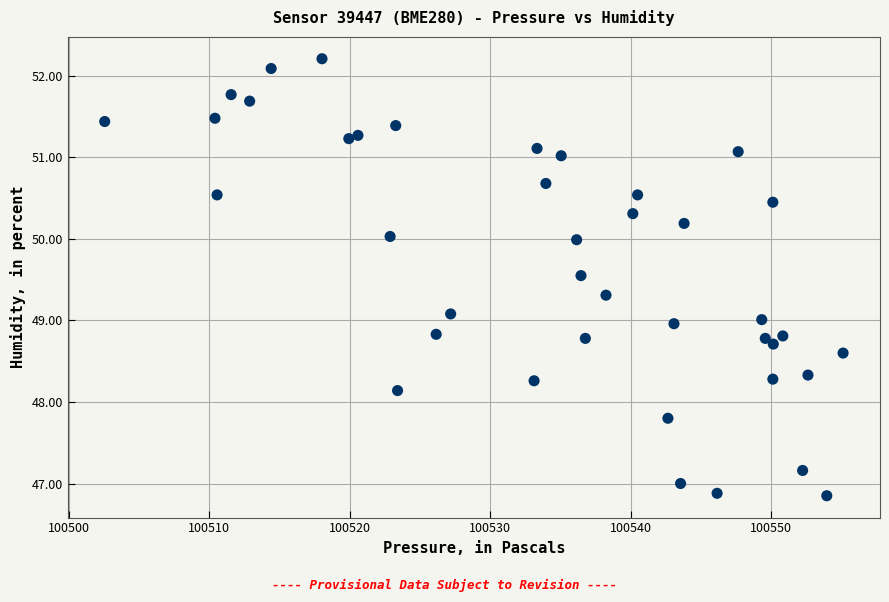

What is the range of Y values (max minus min)?

5.4